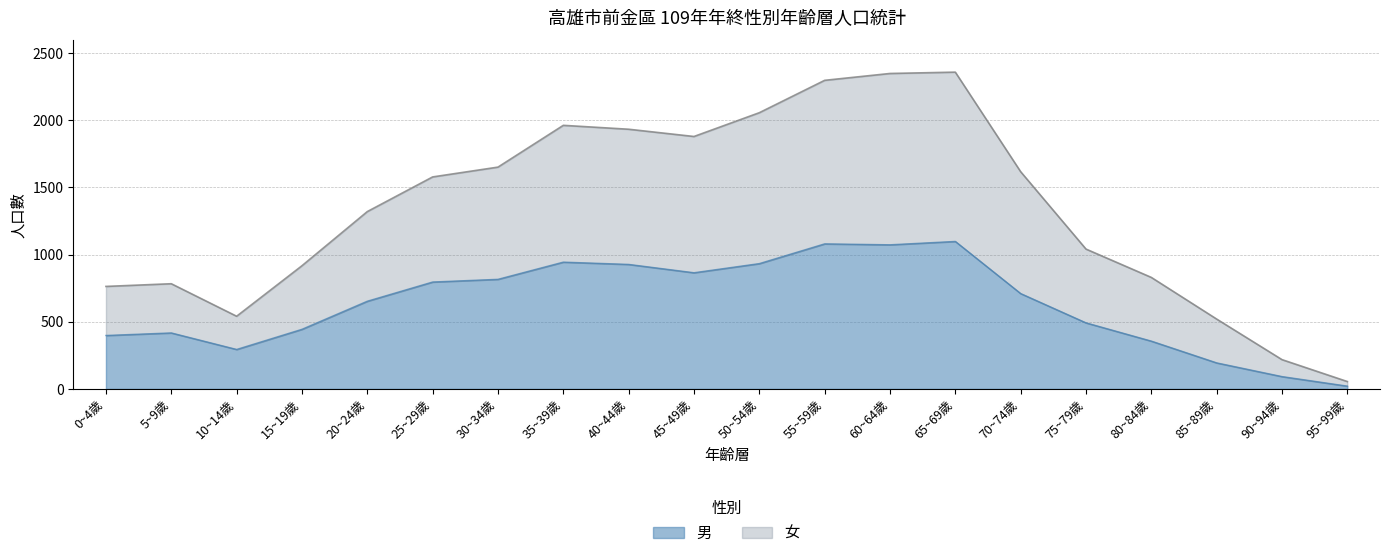

Which series has the largest range (max minus min)?

女